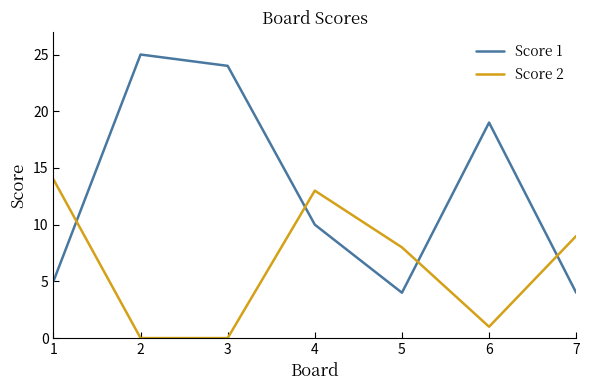

Where is the first local maximum for Score 1?

2